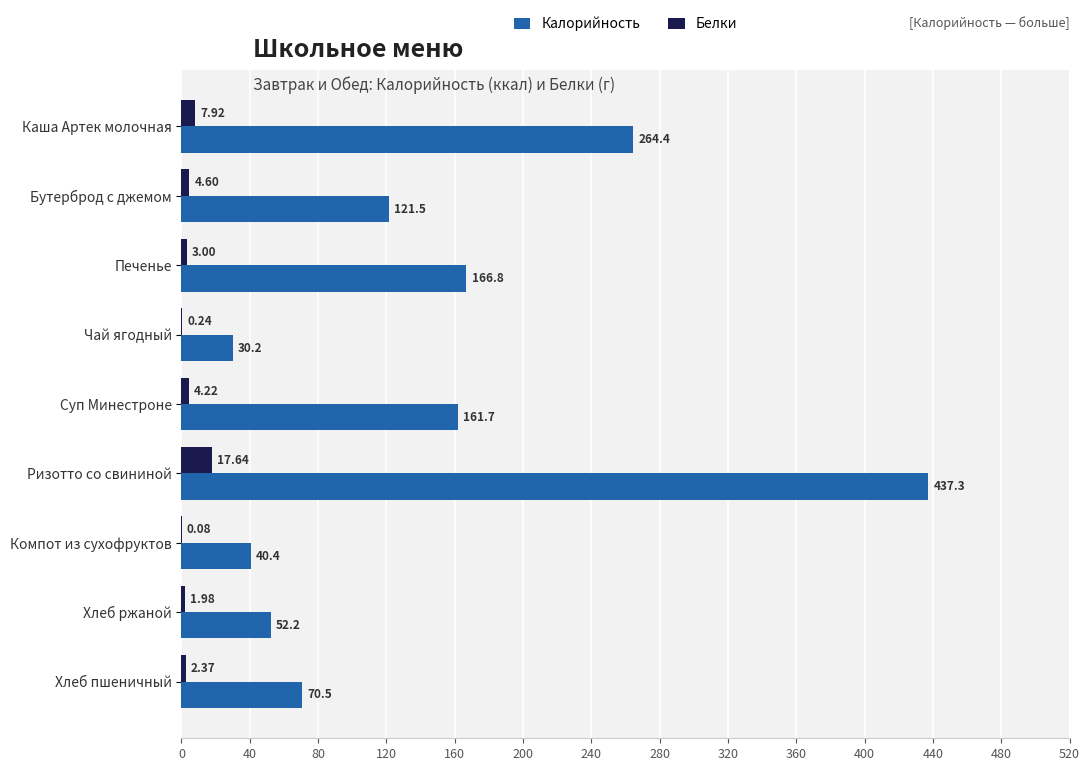

Between Суп Минестроне and Компот из сухофруктов, which series saw the biggest shift?

Калорийность